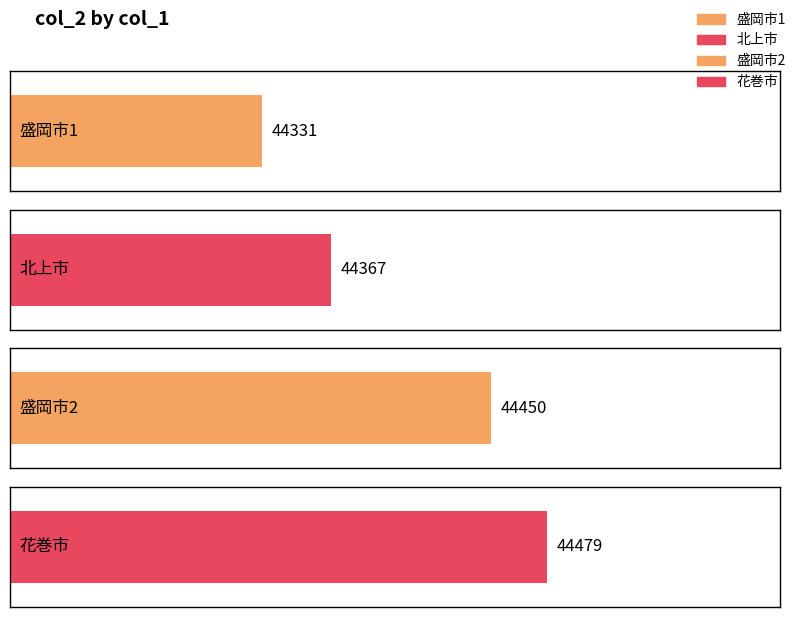

Reading left to right, what are all the values shown in this chart?

盛岡市1=44331	北上市=44367	盛岡市2=44450	花巻市=44479